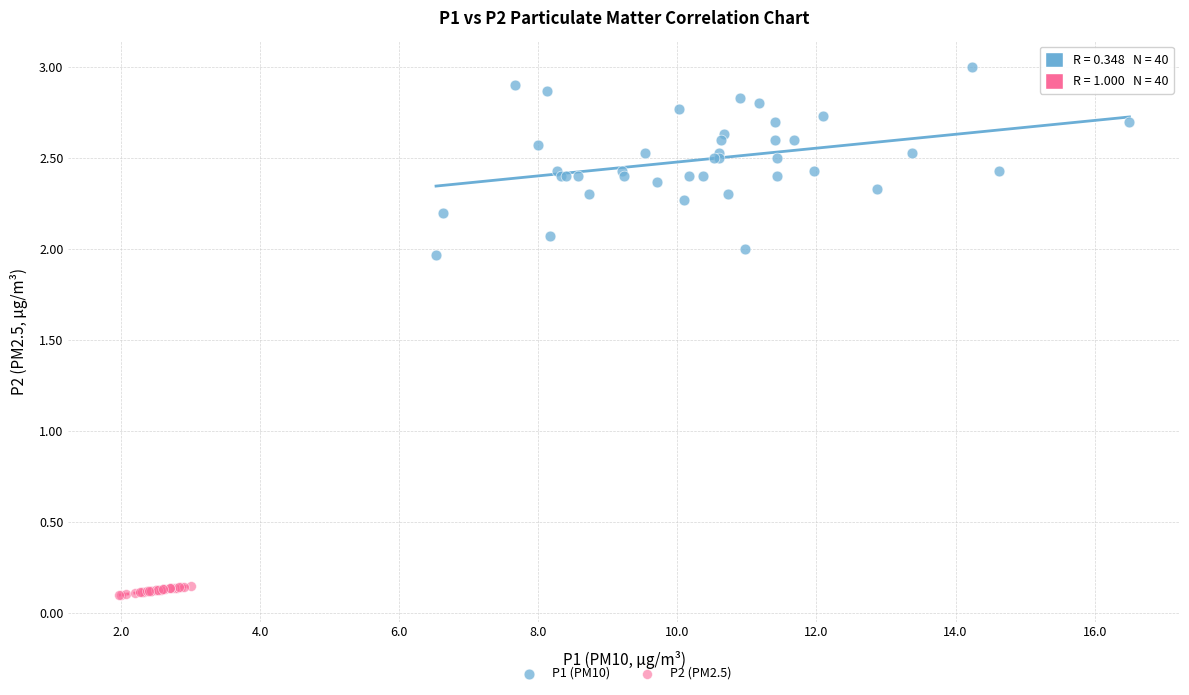

Which series reaches the minimum Y coordinate?

P2 (PM2.5)